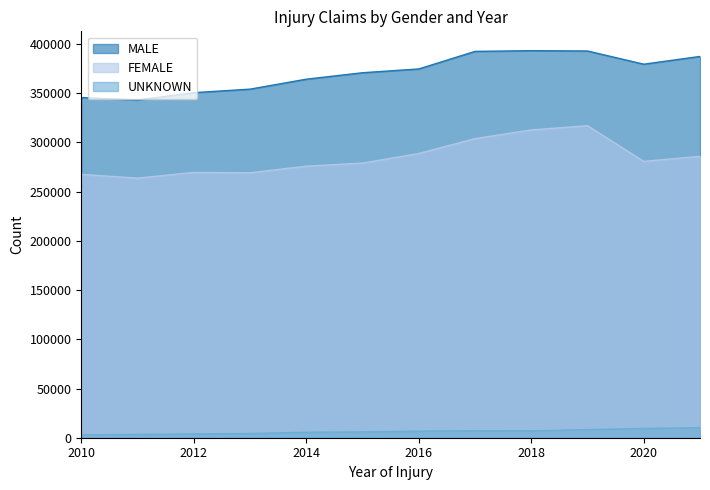

How many distinct data groups are displayed?

3